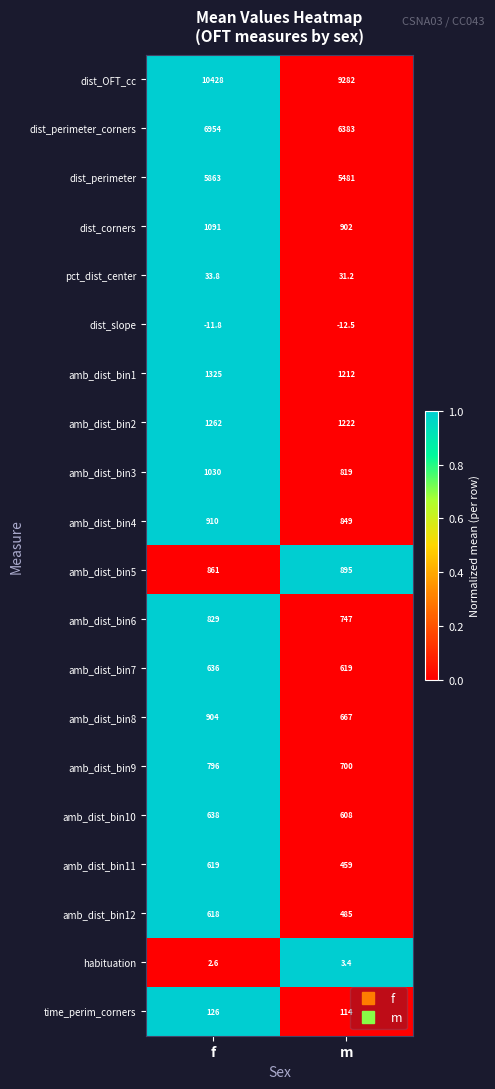

How many data points in time_perim_corners are less than 126?

1